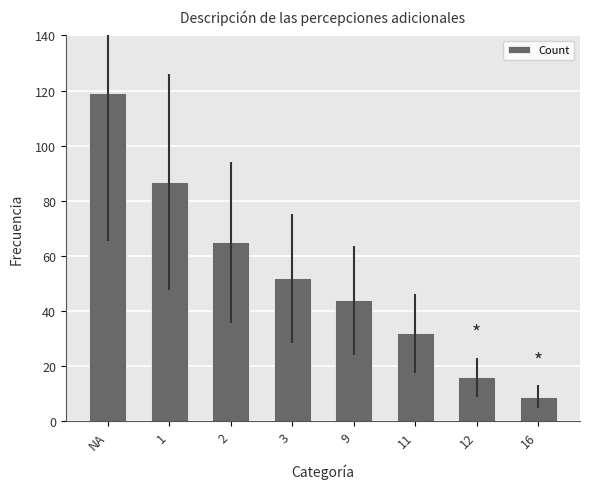

How many bars are there in total?

8